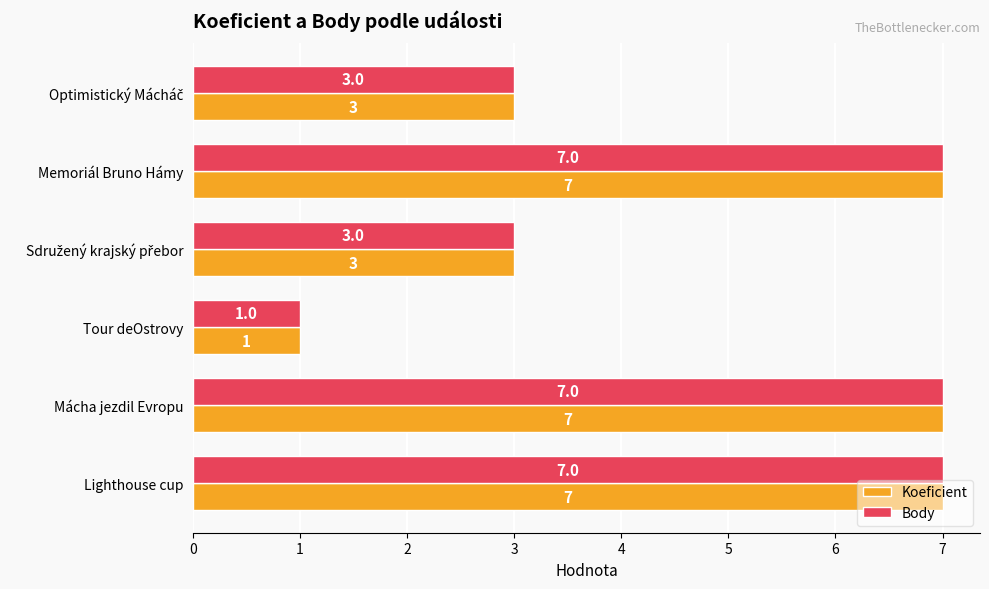

What is the total value across all series at Mácha jezdil Evropu?

14